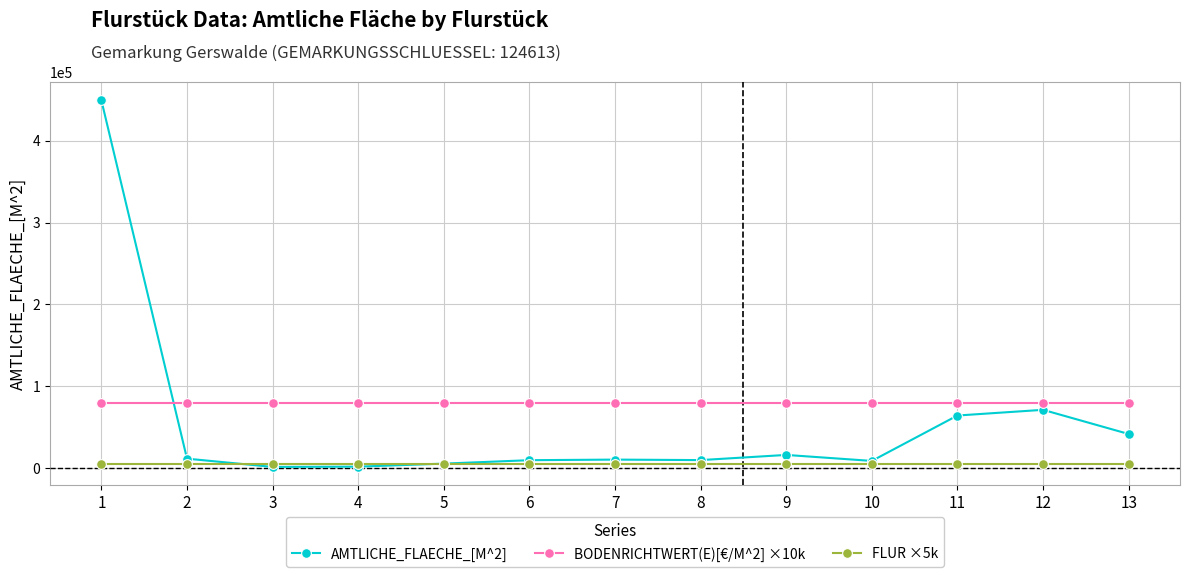

What is the greatest value displayed?

449360